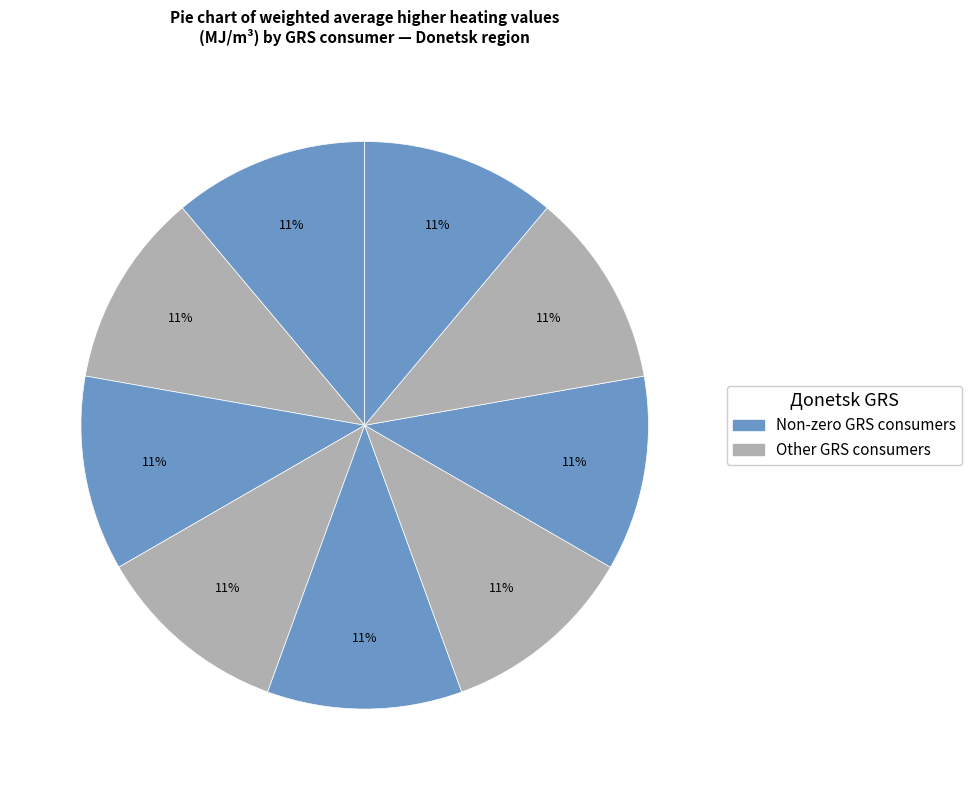

Count the number of slices in the pie.

9